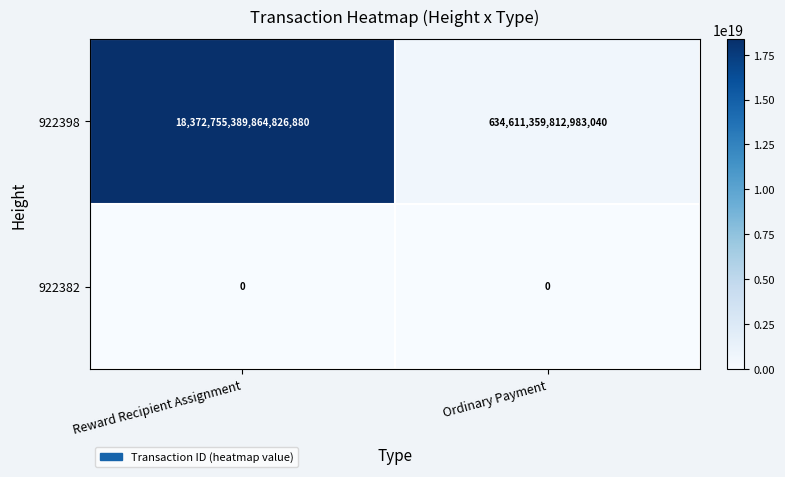

At which label does 922398 reach its minimum?

Ordinary Payment